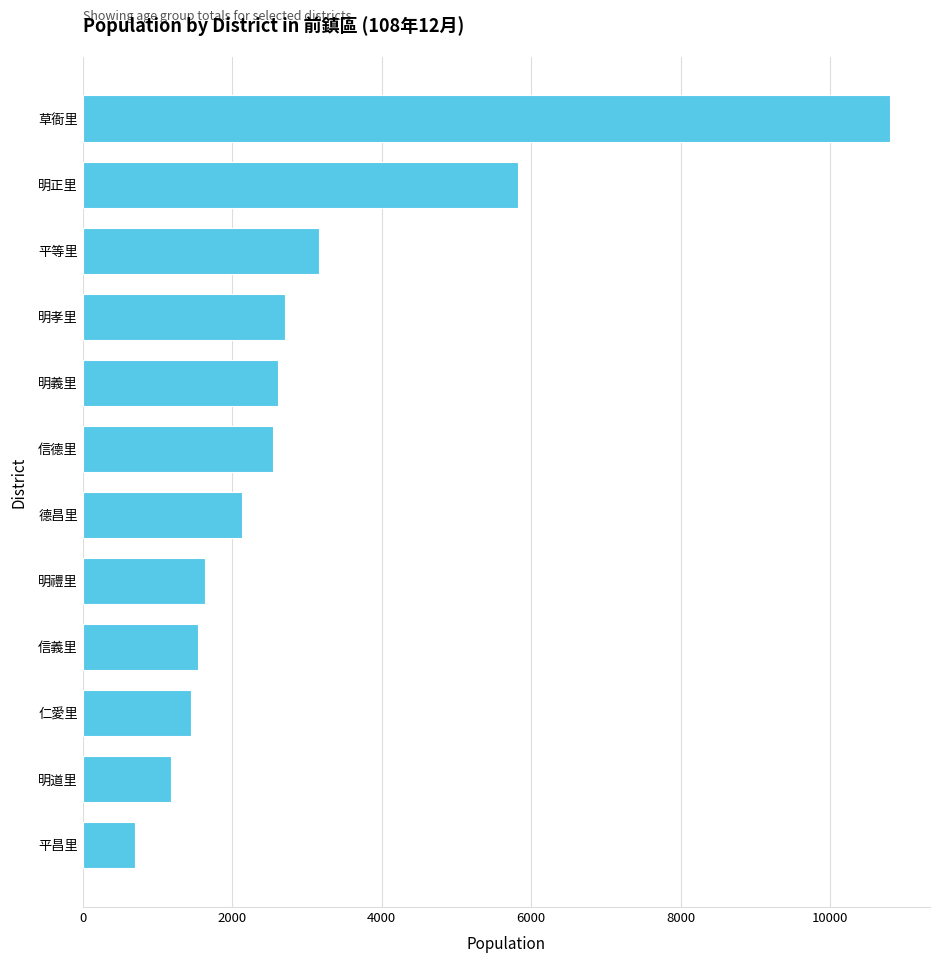

What is the ratio of the value at 明道里 to the value at 明孝里?

0.4